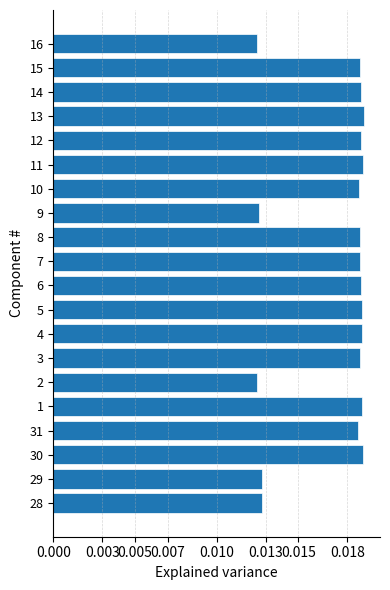

Between 10 and 29, which is larger?

10